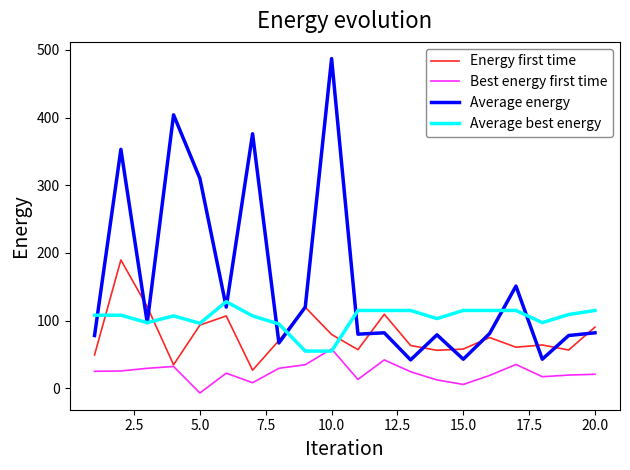

Which series has the largest total across all categories?

Average energy